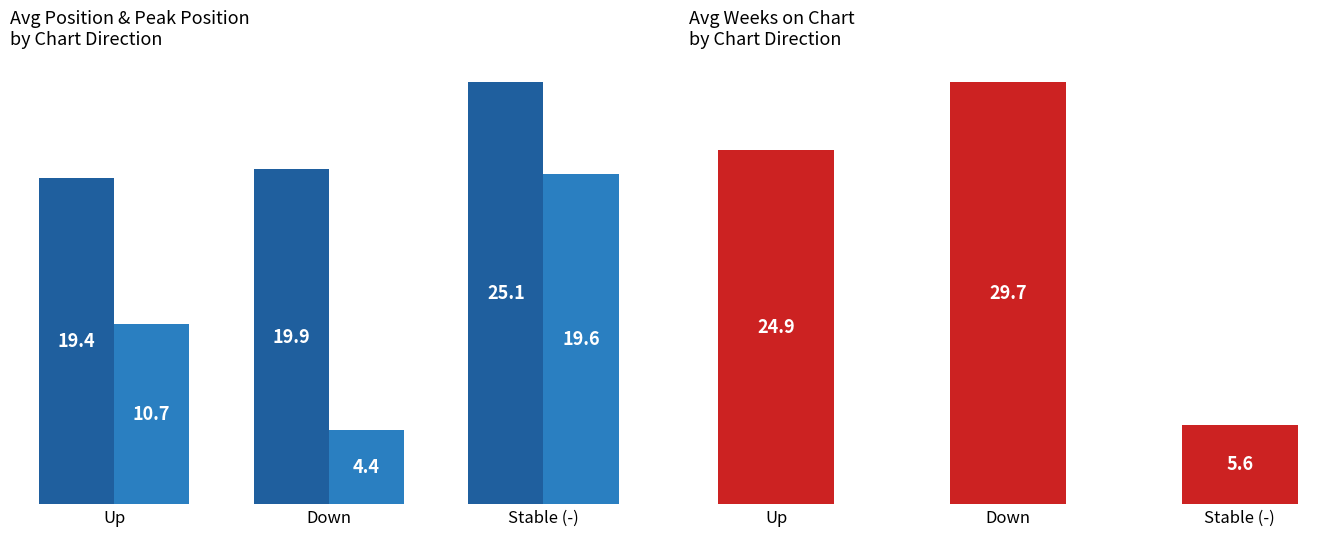

Which series has the largest total across all categories?

Avg Position